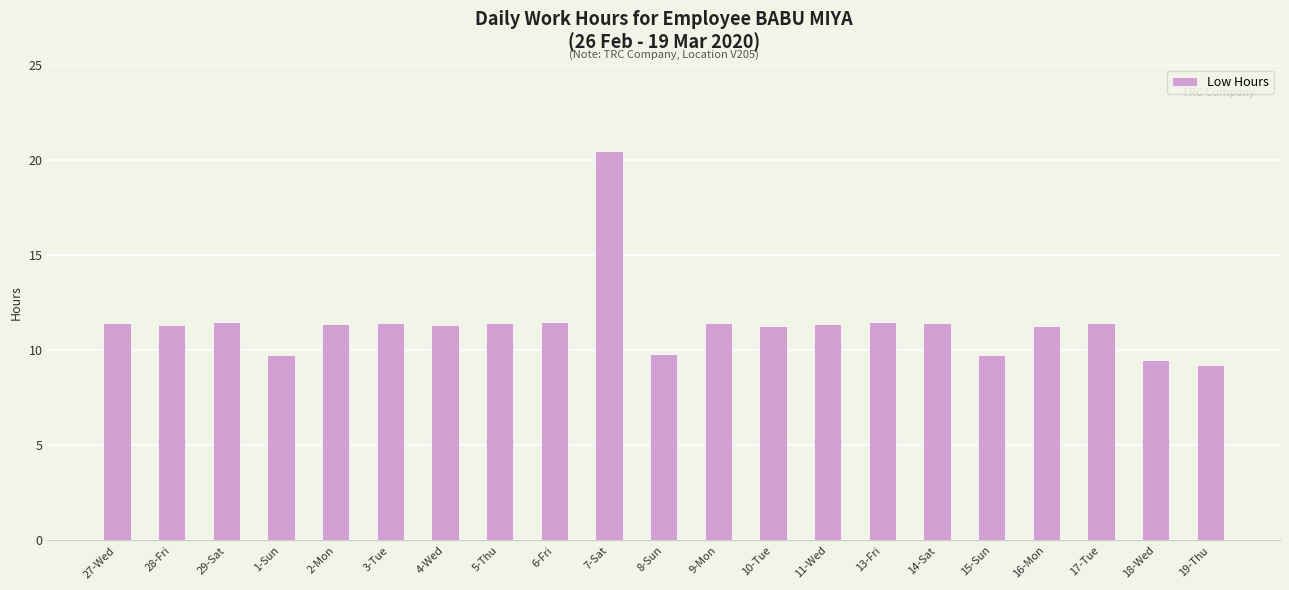

What is the label of the 8th bar from the right?

11-Wed